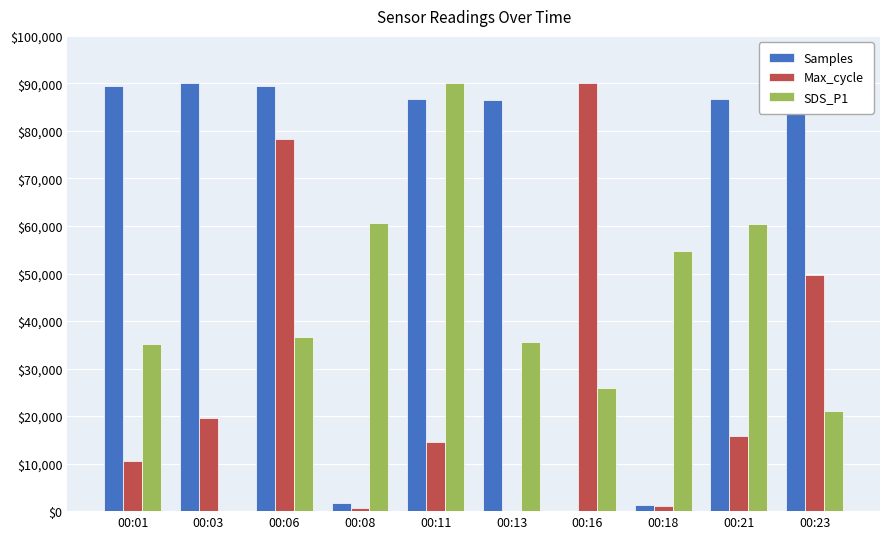

At which category is the sum across all series the highest?

00:06